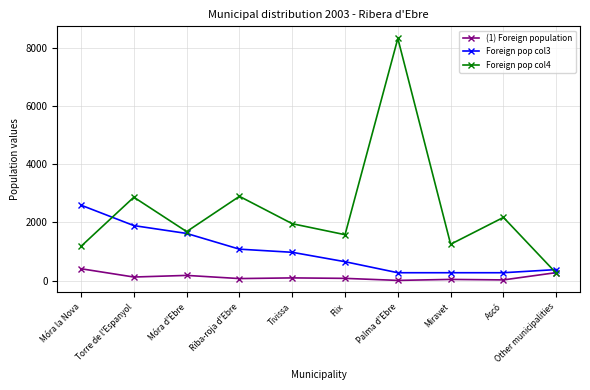

At which label does (1) Foreign population reach its peak?

Móra la Nova